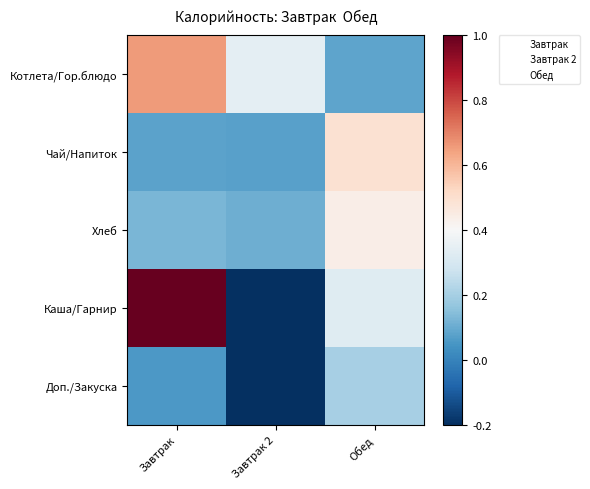

What is the minimum value shown in the chart?

-0.2